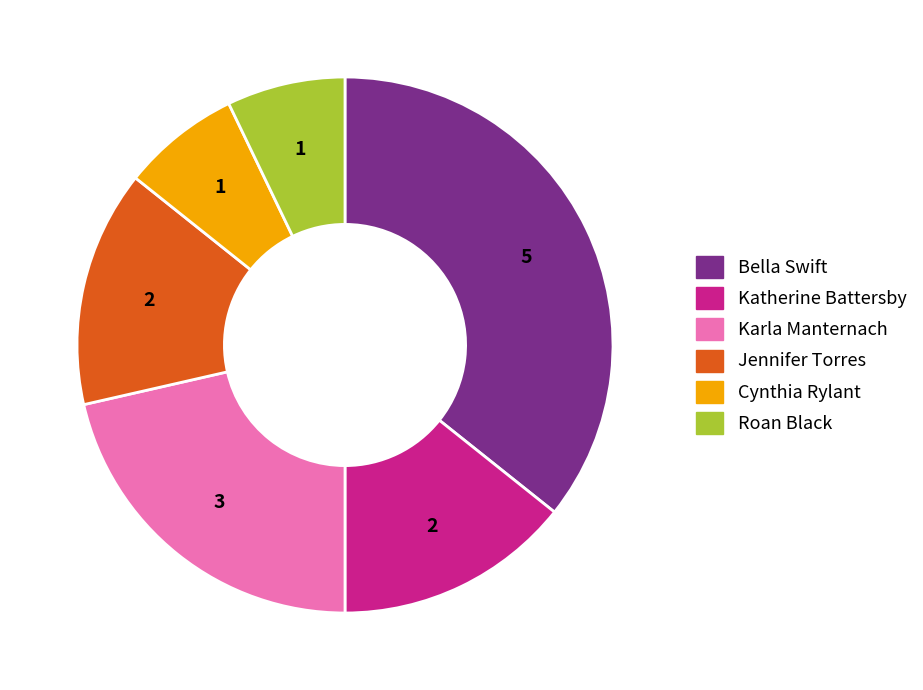

Between Bella Swift and Cynthia Rylant, which is larger?

Bella Swift